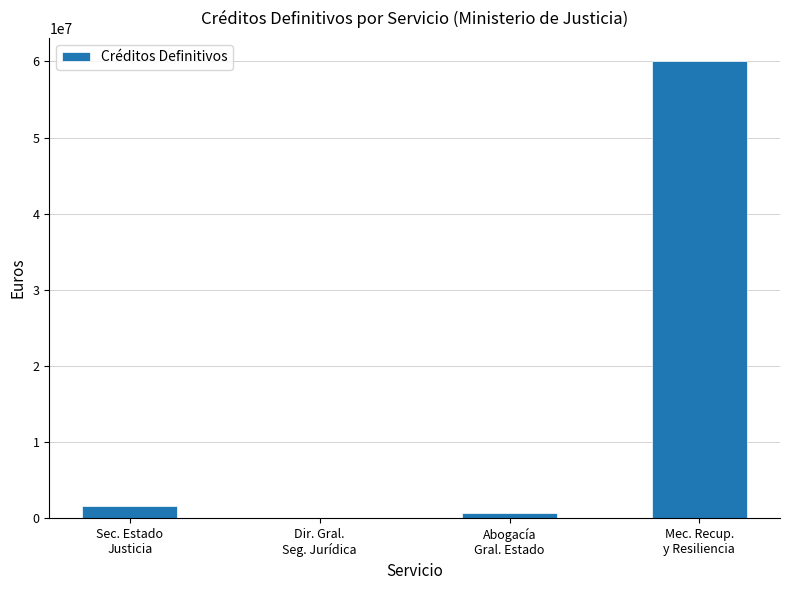

Reading left to right, extract all data points from this chart.

Sec. Estado
Justicia=1644390.8	Dir. Gral.
Seg. Jurídica=20000.0	Abogacía
Gral. Estado=681190.3	Mec. Recup.
y Resiliencia=60067000.0